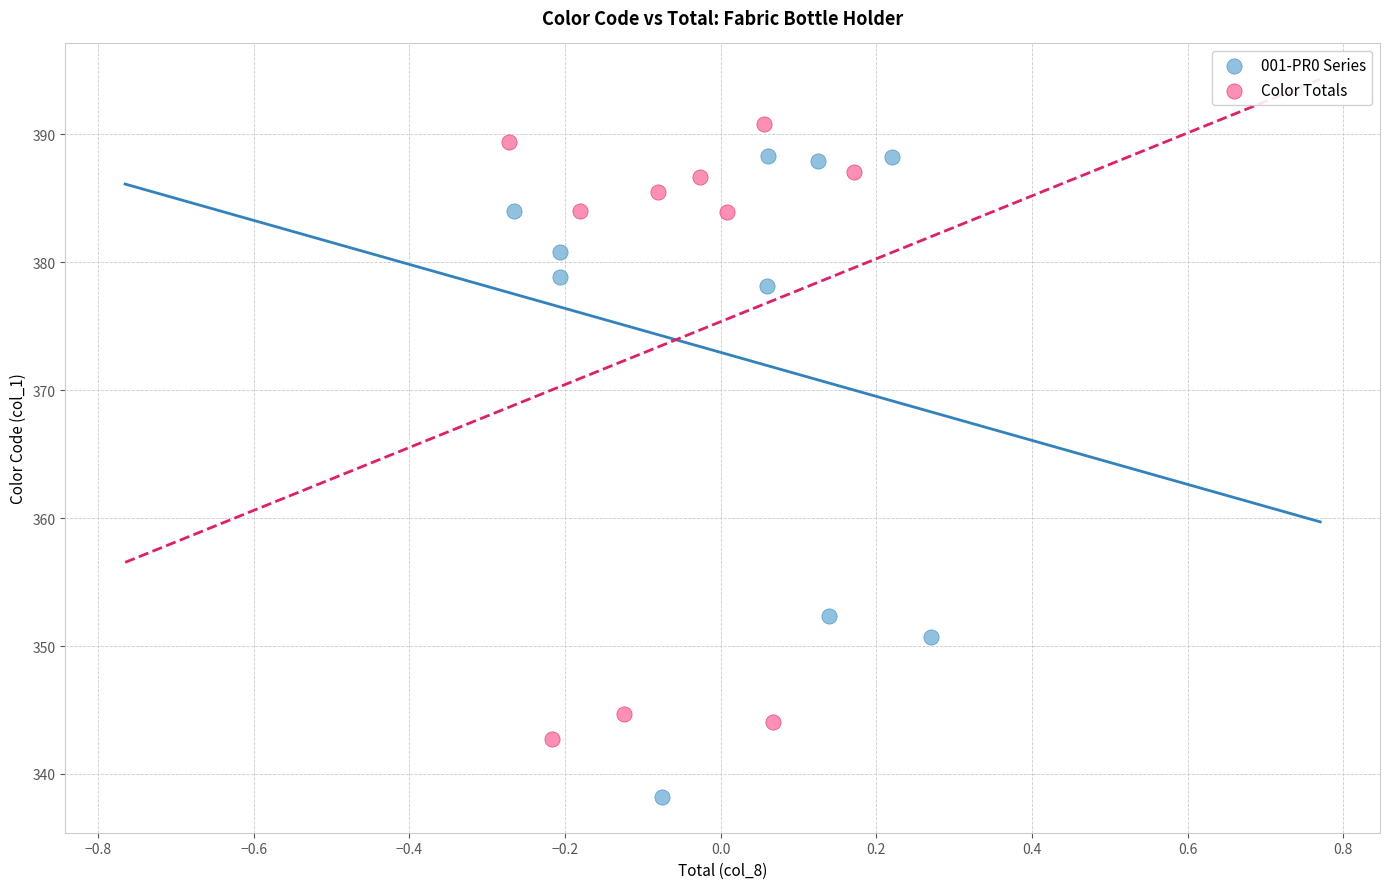

Which series contains the highest Y value?

Color Totals